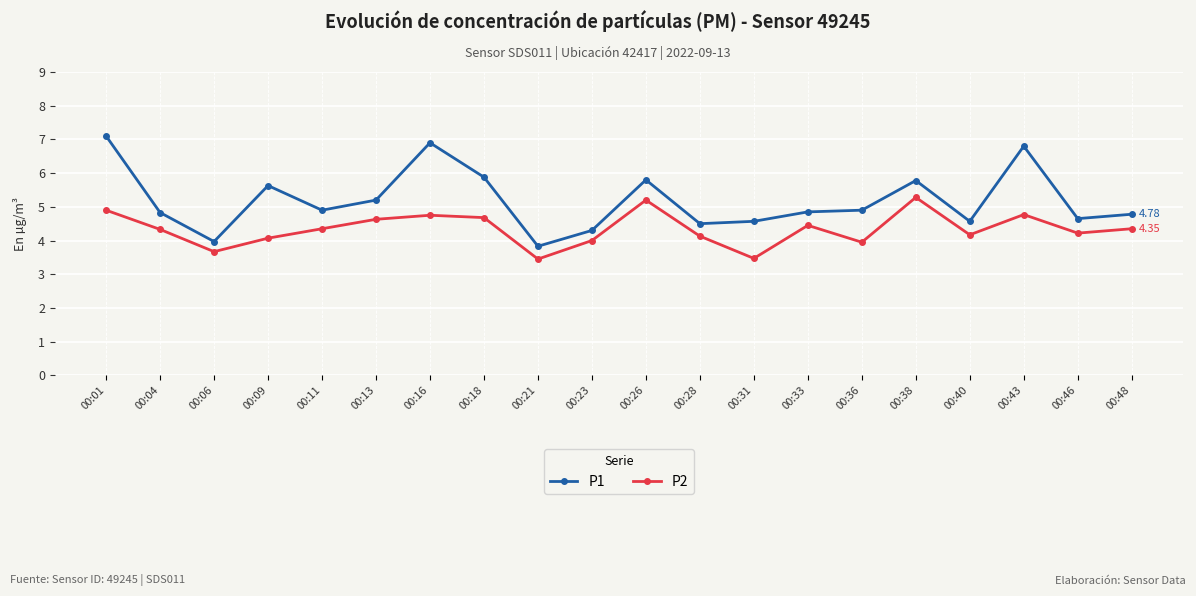

True or false: P1 and P2 cross at least once.

False